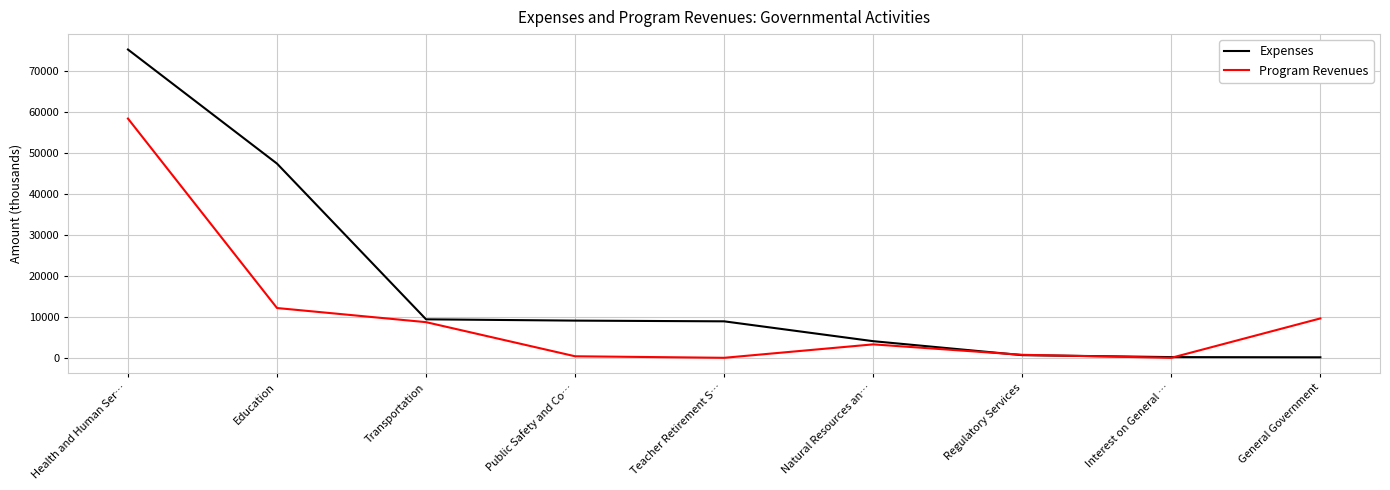

Which series has the largest total across all categories?

Expenses